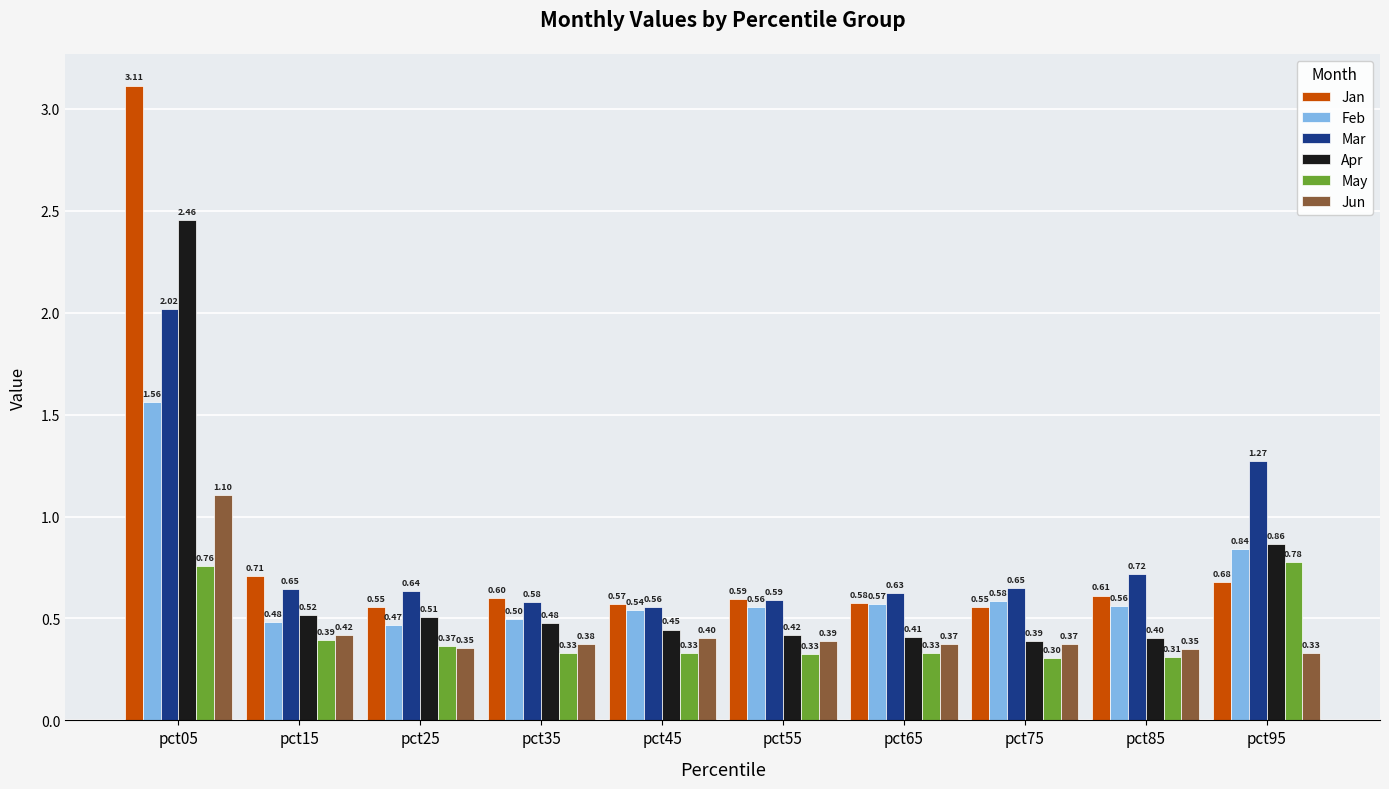

Is the value of Apr at pct25 greater than the value of Feb at pct35?

Yes